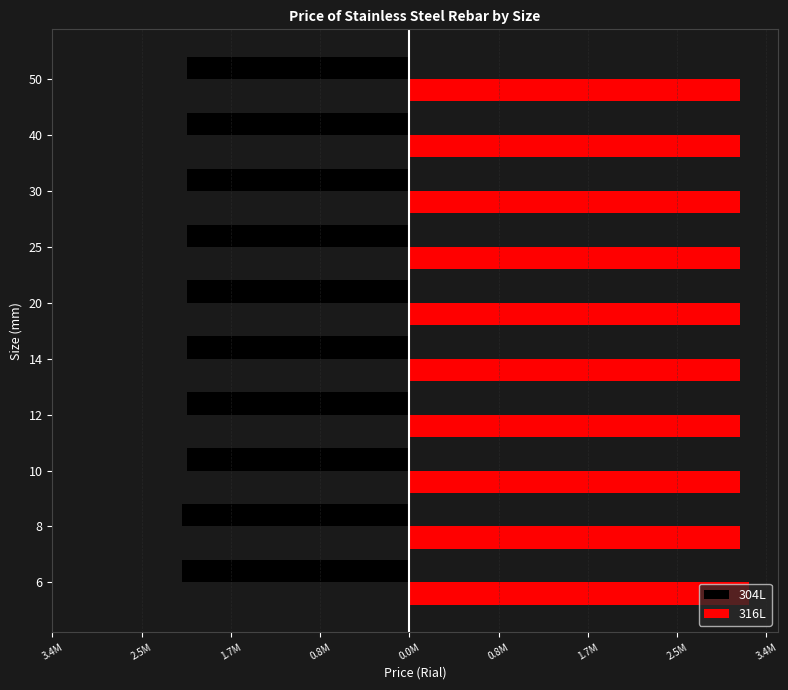

What are all the series names shown in the legend?

304L, 316L